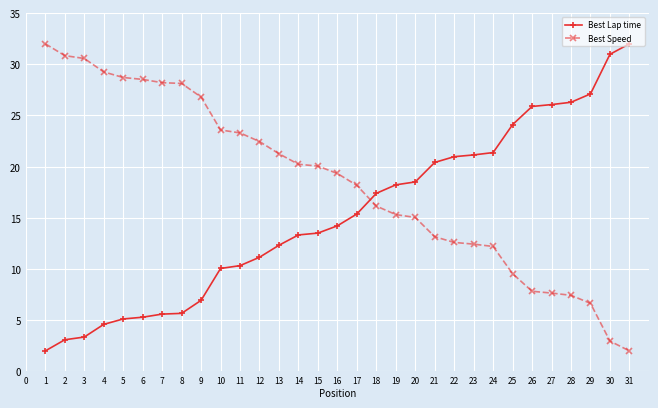

Where do Best Lap time and Best Speed first cross each other?

17 and 18